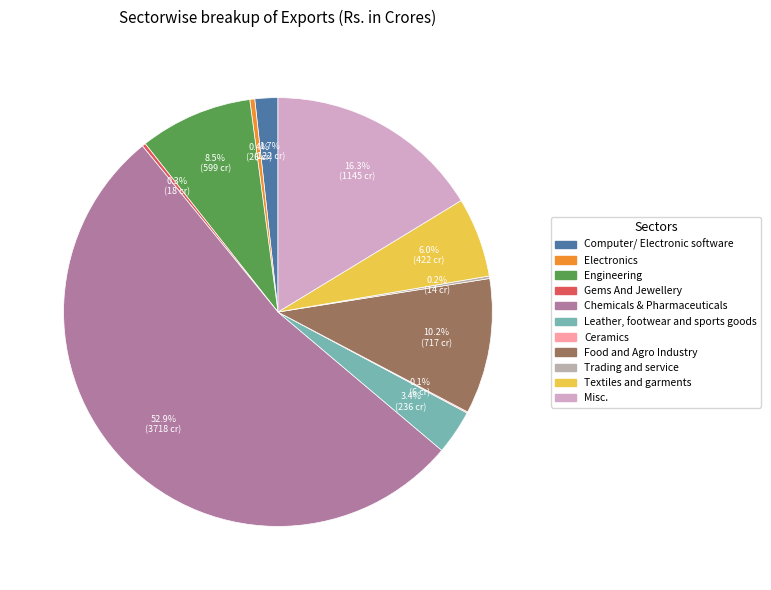

Count the number of slices in the pie.

11